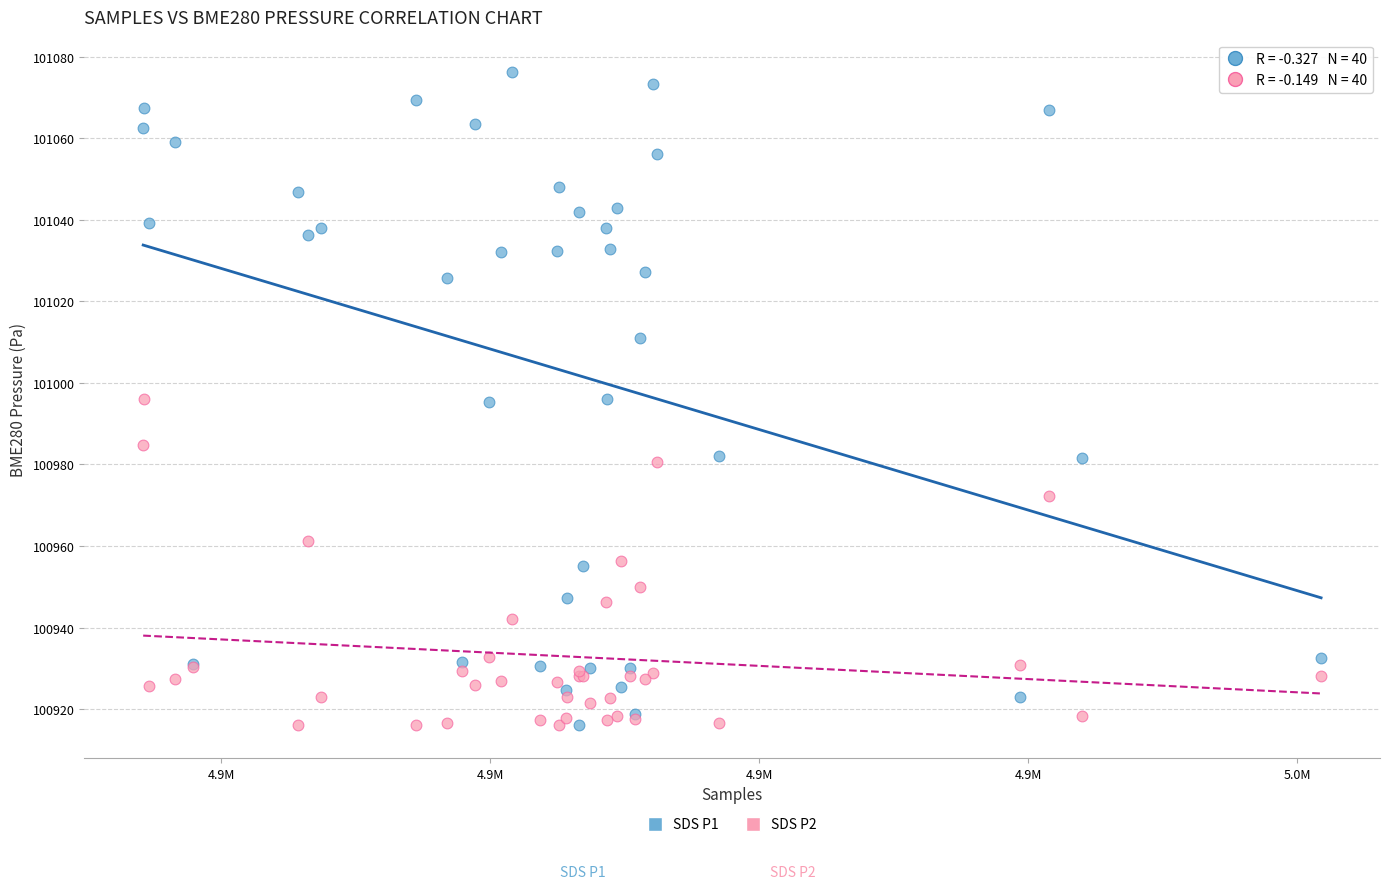

What are all the series names shown in the legend?

SDS P1, SDS P2